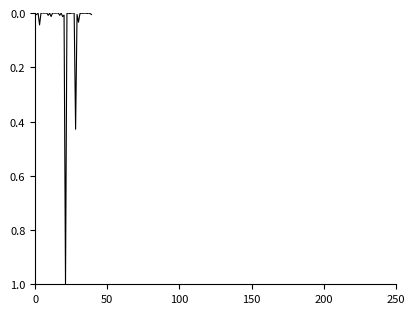

What is the maximum value shown in the chart?

1.0